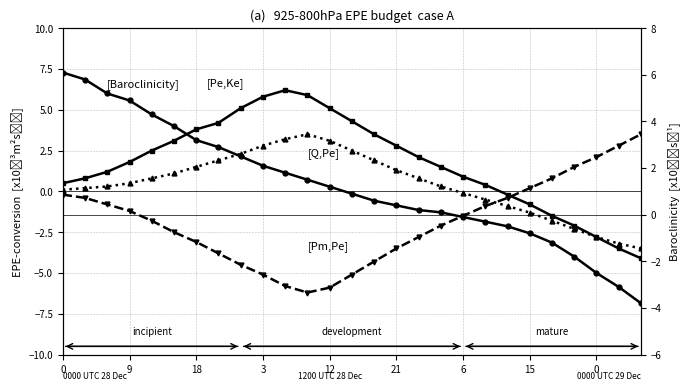

How many times do [Pe,Ke] and [Baroclinicity] cross each other?

1